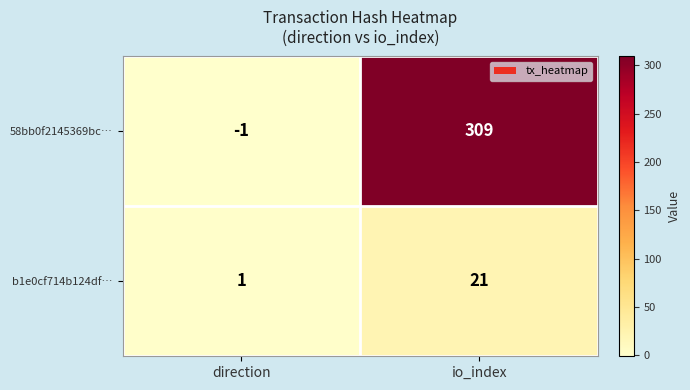

The value of b1e0cf714b124df… at direction is 1. True or false?

True